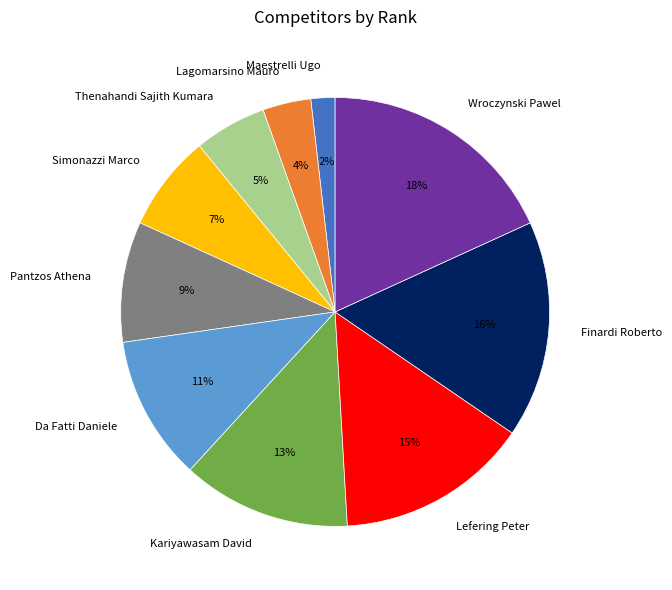

Count the number of slices in the pie.

10